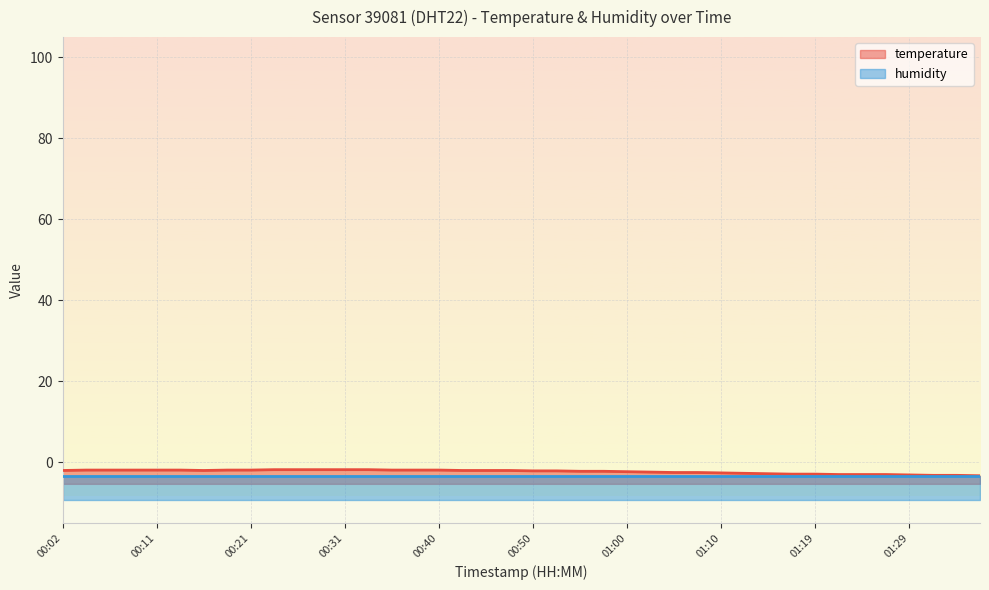

Which has a higher value, 00:19 or 01:27?

00:19